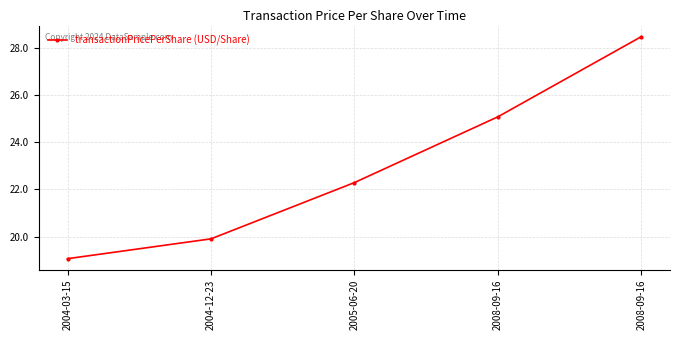

How many lines are shown in the chart?

1